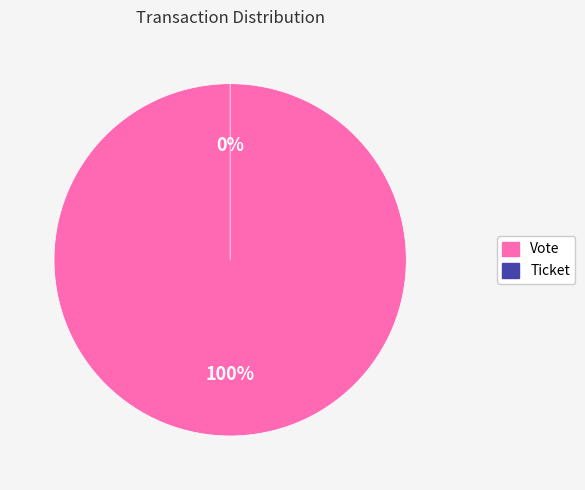

To the nearest percent, what is the difference between the largest and smallest slice percentages?

100%